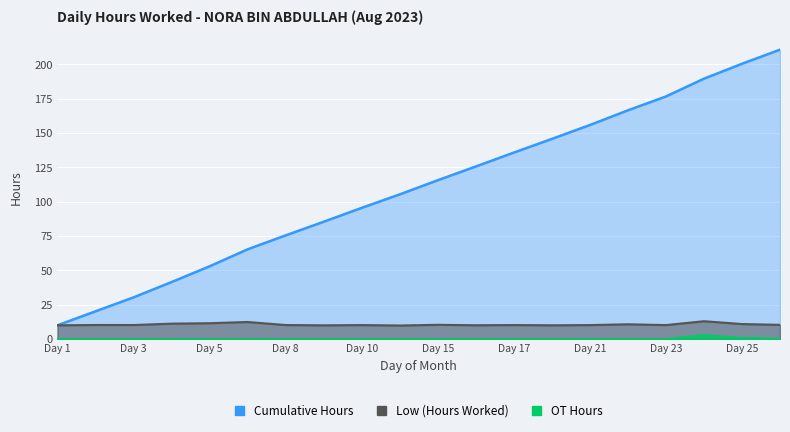

Which category has the highest value in the Cumulative Hours series?

26